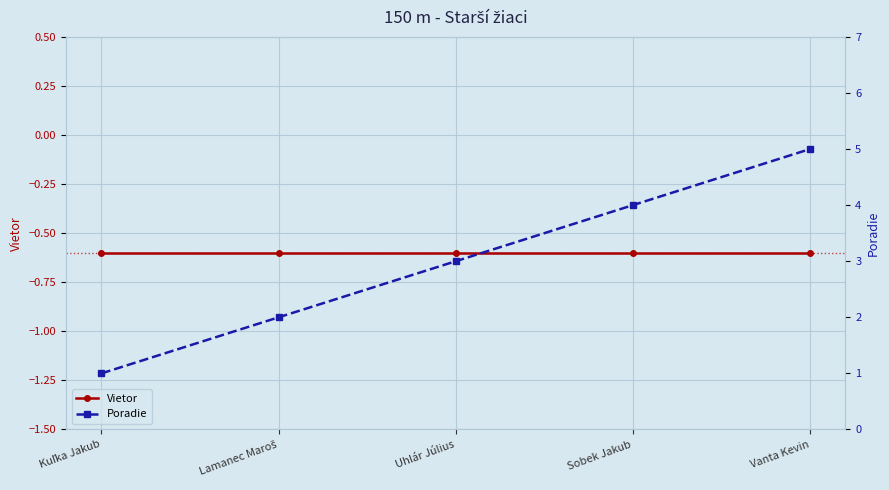

At which category is the sum across all series the highest?

Vanta Kevin